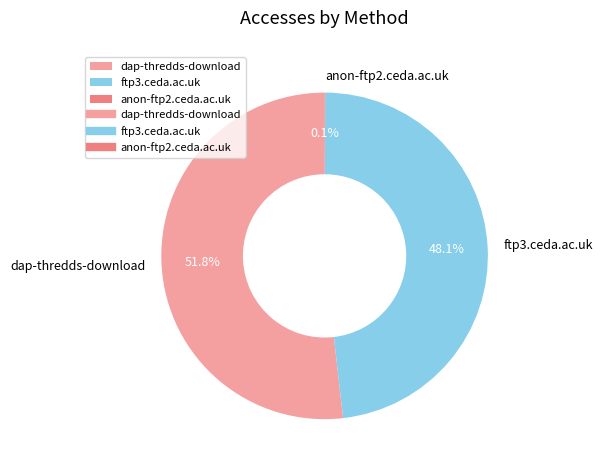

Which category has the biggest portion of the pie?

dap-thredds-download